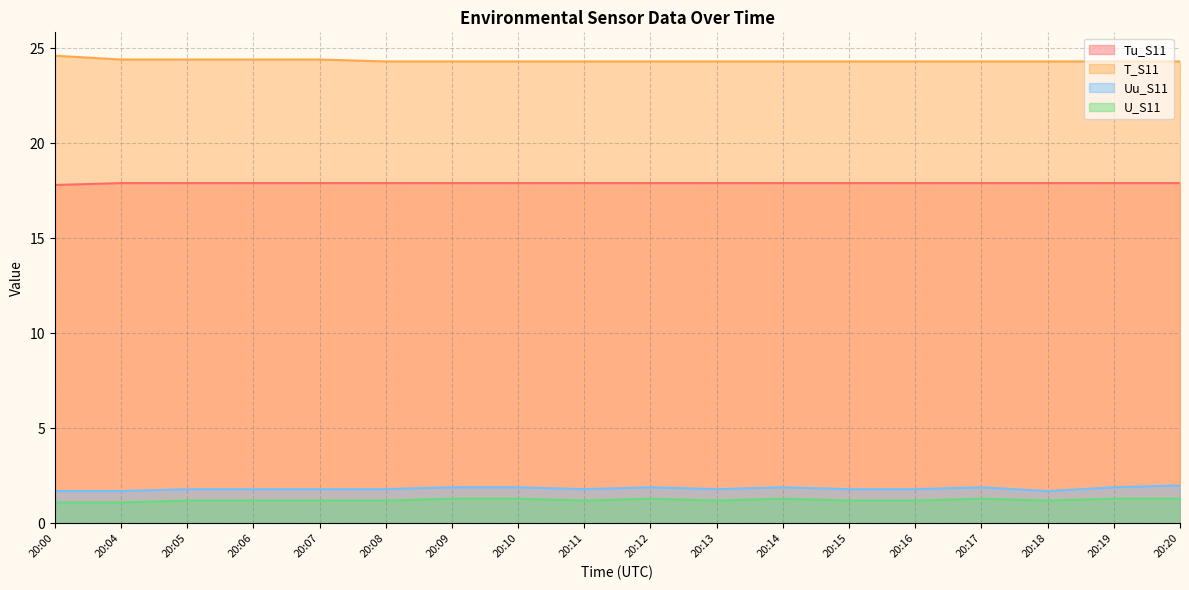

Which series has the widest spread of values?

T_S11